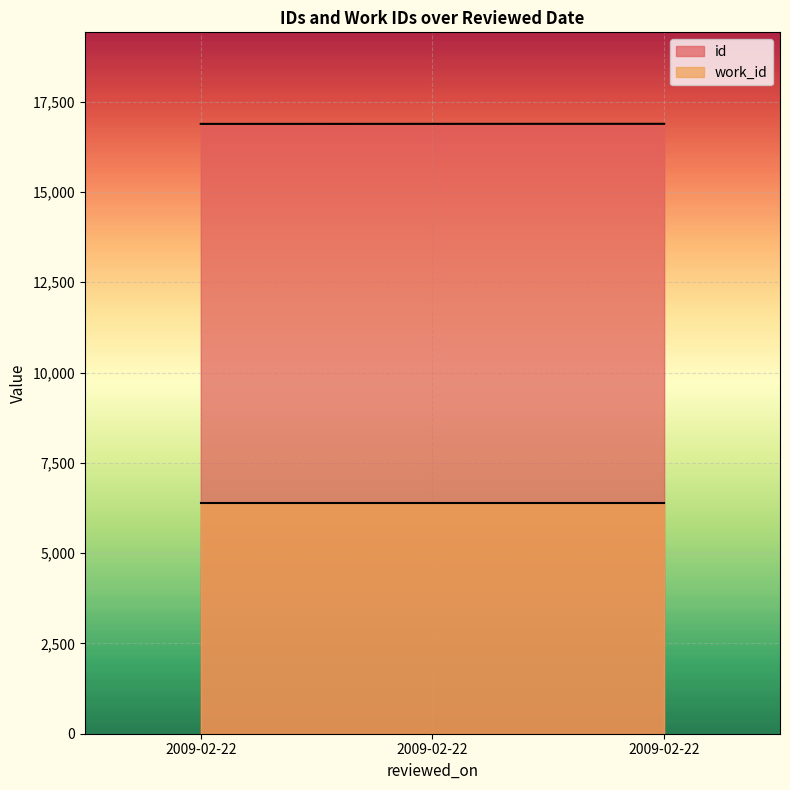

What is the greatest value displayed?

16886